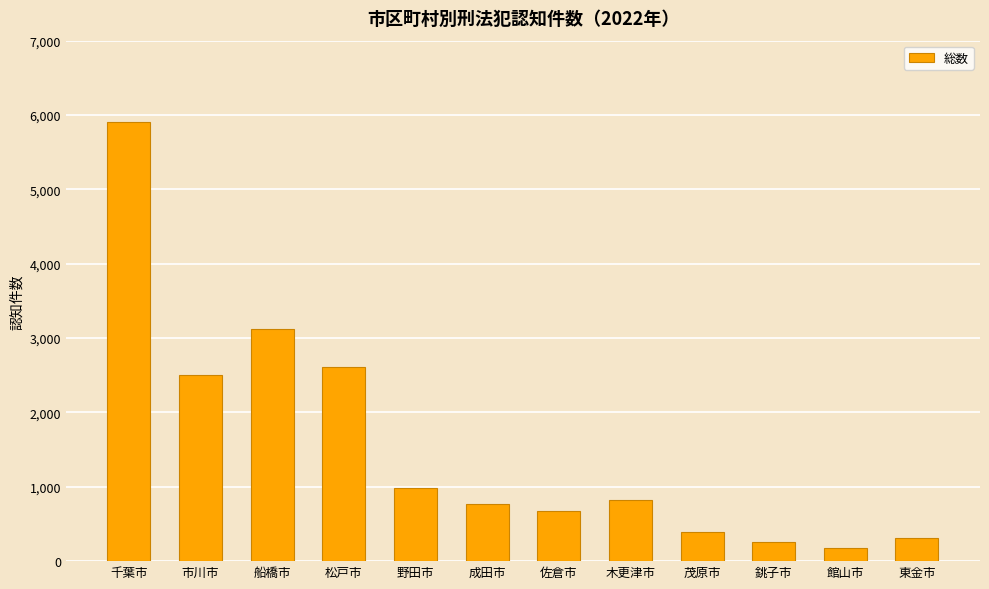

Which has a higher value, 銚子市 or 松戸市?

松戸市